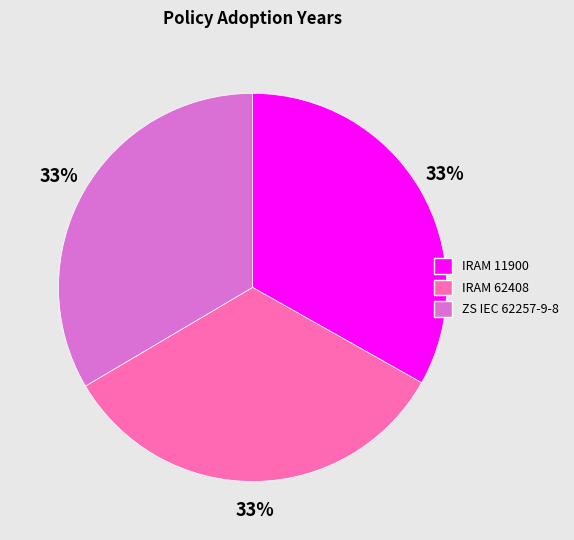

The IRAM 11900 slice represents 23% of the pie. True or false?

False